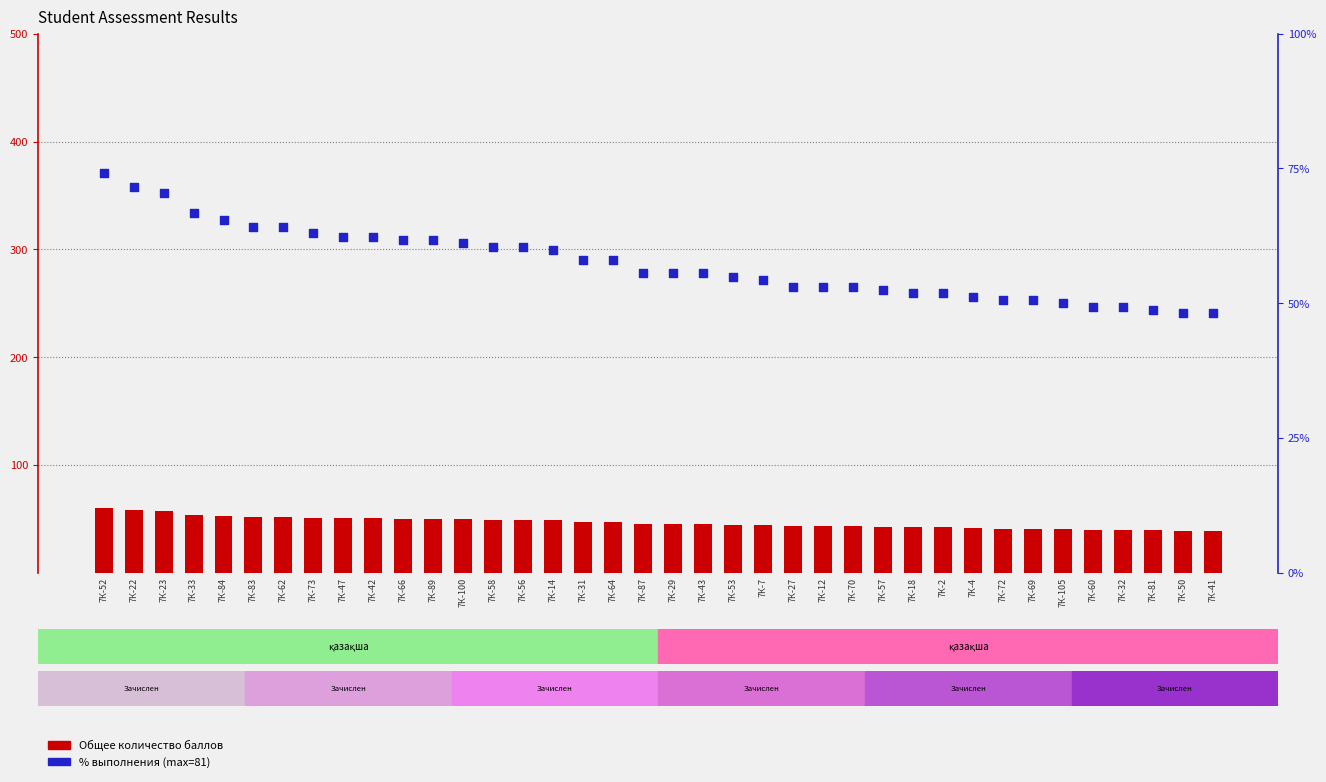

What is the total value across all series at 7К-53?

99.4